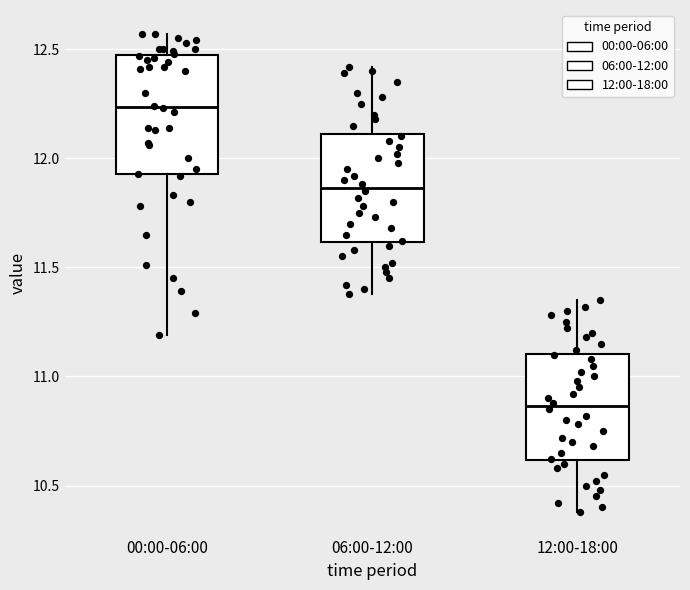

Reading left to right, read every box against the y-axis: the position of its median line, the range the box covers, and the ends of its whiskers. The values are not printed on the chart, so give them approximately, as read against the axis.

00:00-06:00: median 12.25, box 11.95 to 12.45, whiskers 11.20 to 12.55
06:00-12:00: median 11.85, box 11.60 to 12.10, whiskers 11.40 to 12.40
12:00-18:00: median 10.85, box 10.60 to 11.10, whiskers 10.40 to 11.35